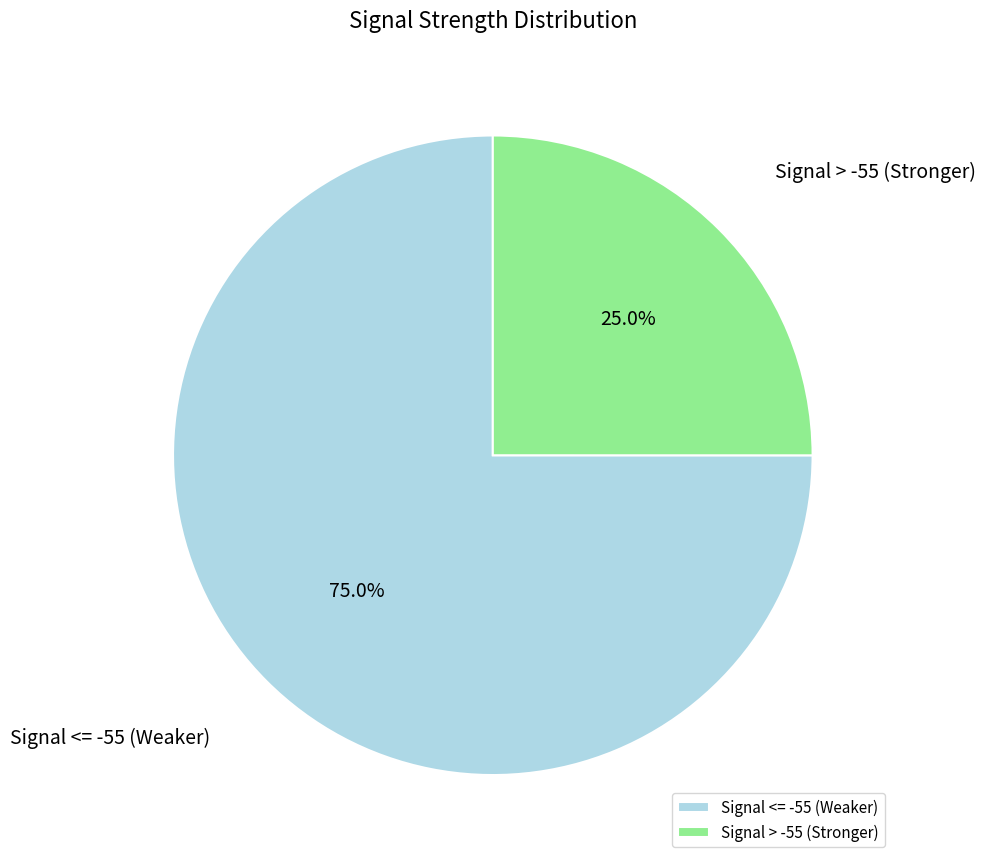

How many slices are in this pie chart?

2